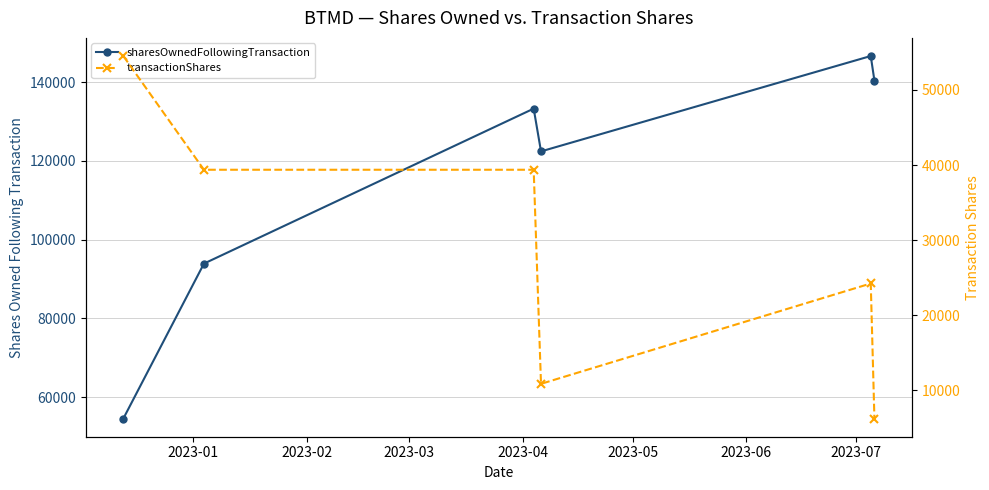

What is the difference between the second highest and second lowest values in the transactionShares series?

28508